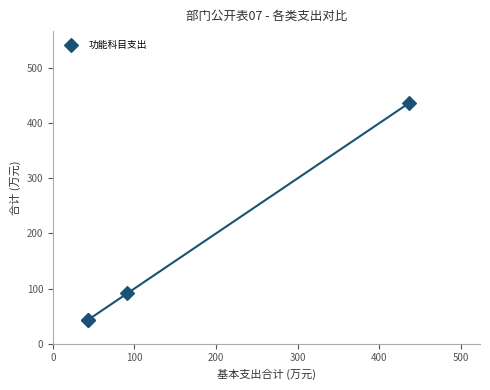

What Y value in the scatter plot is closest to 239?

91.2